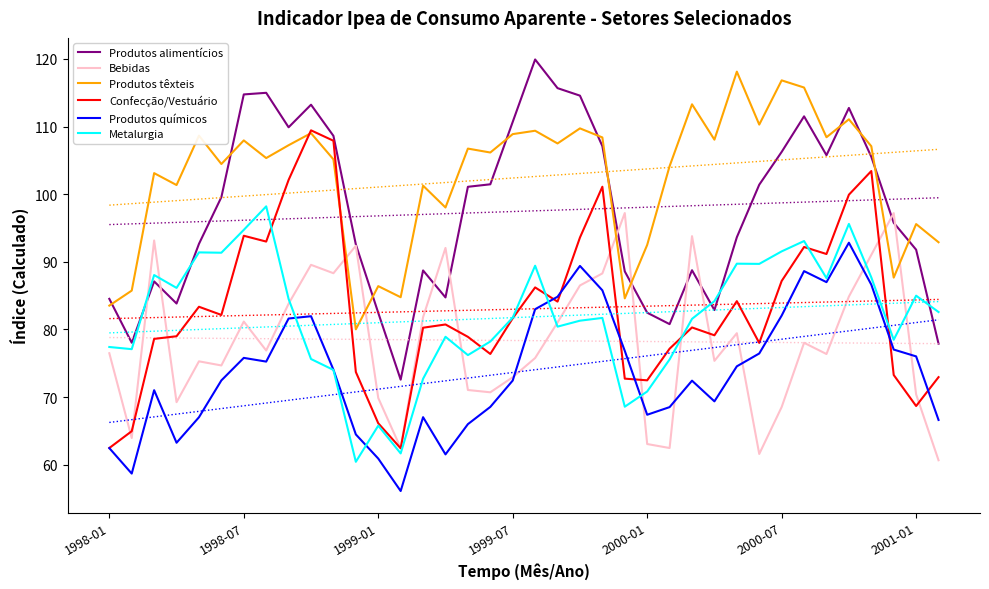

The Bebidas series shows 88.3 at 10. True or false?

True